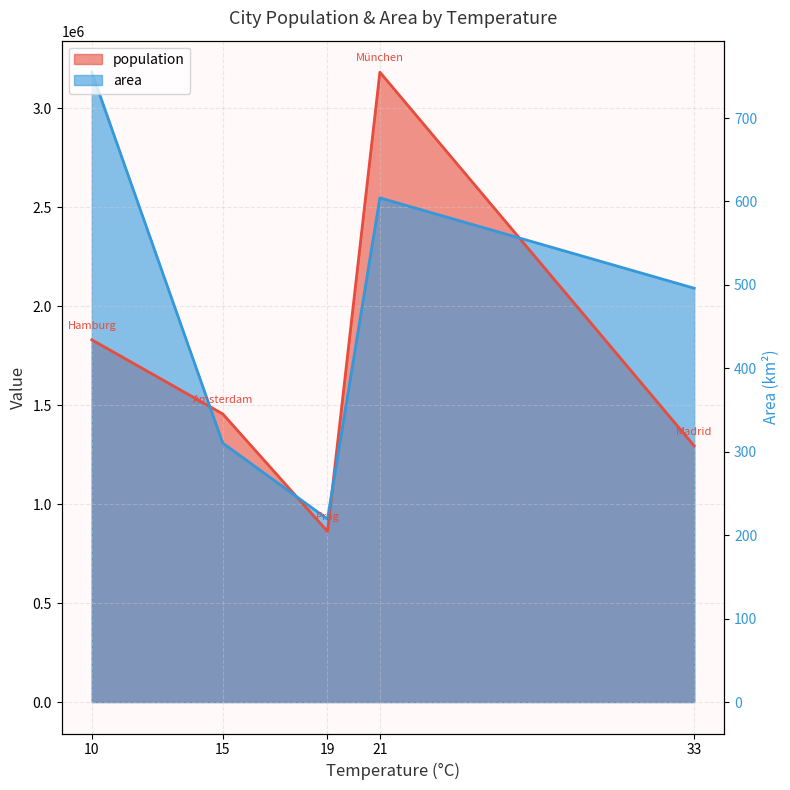

How many times do area and population cross each other?

4